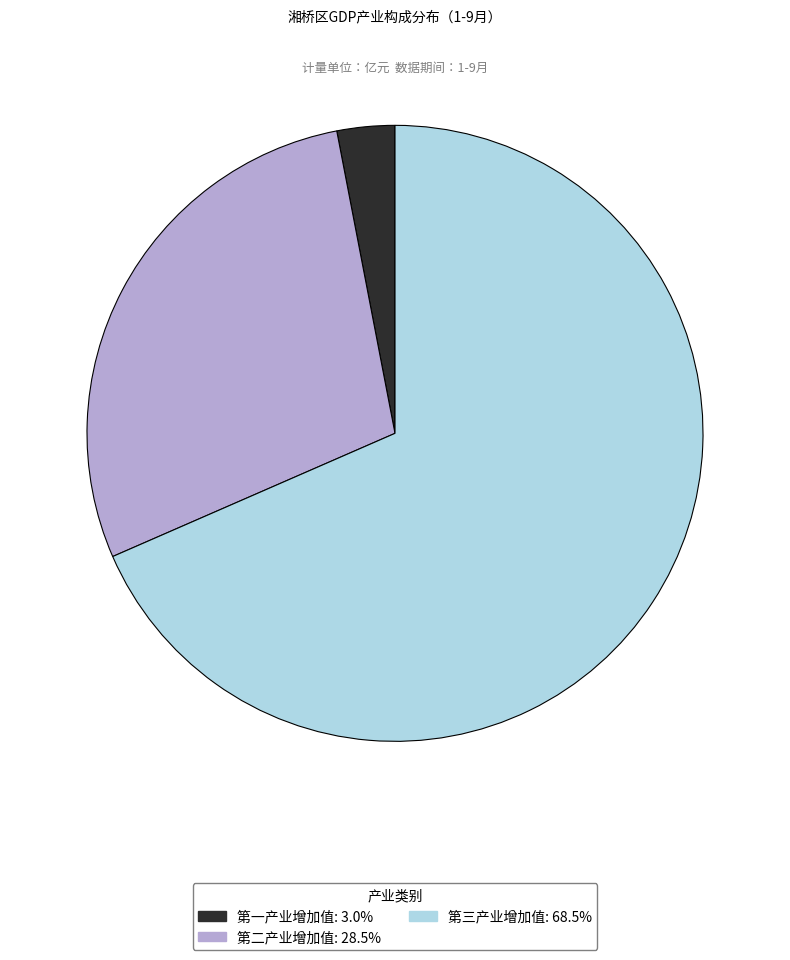

What is the ratio of the value at 第二产业增加值 to the value at 第三产业增加值?

0.4